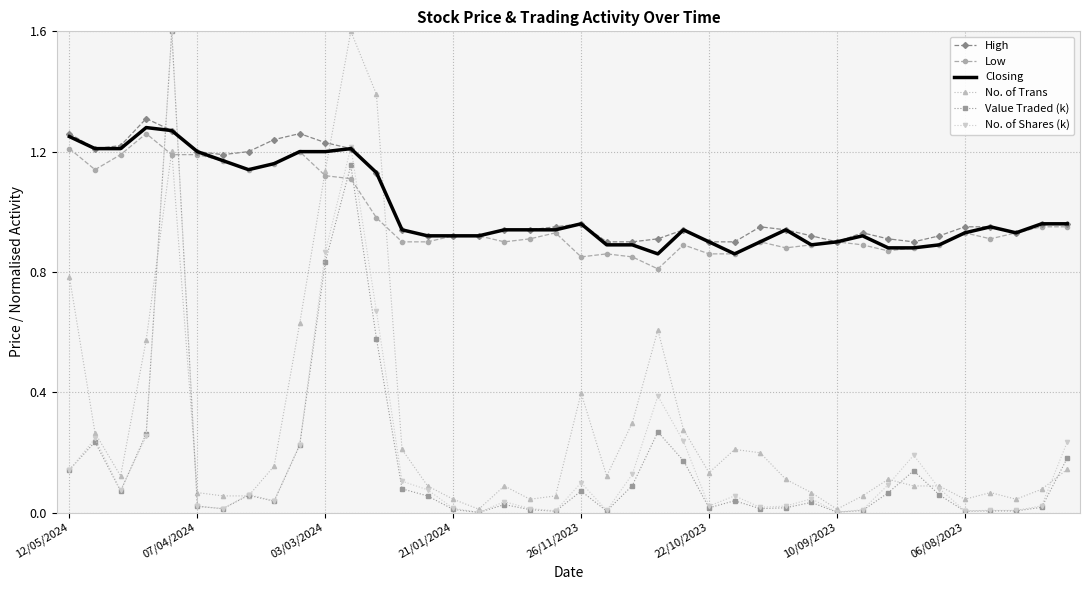

Which series has the largest total across all categories?

High